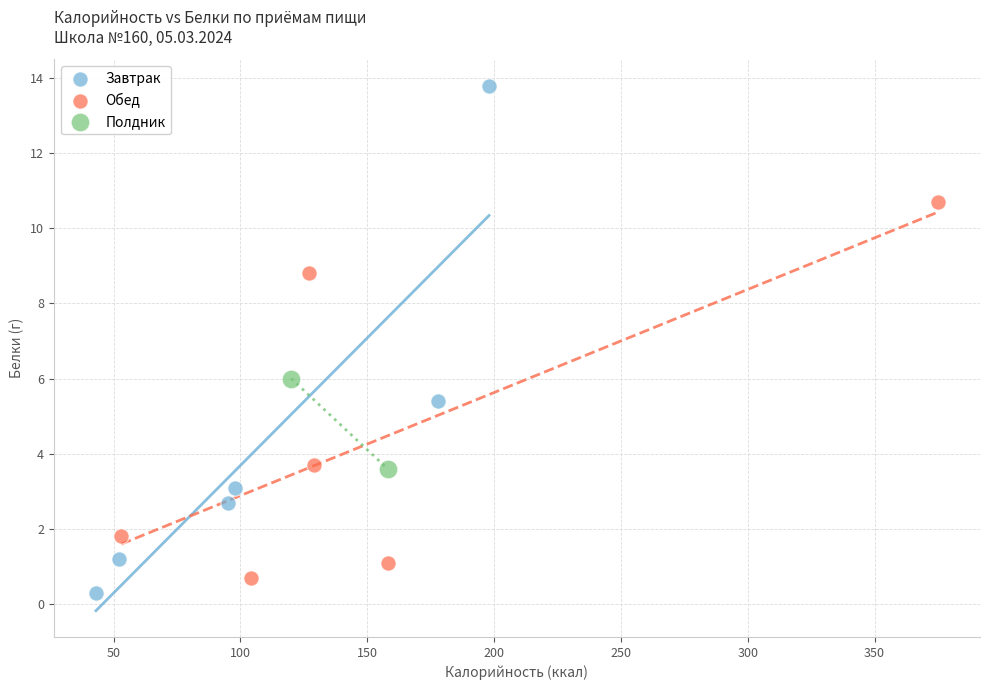

Which series reaches the minimum Y coordinate?

Завтрак